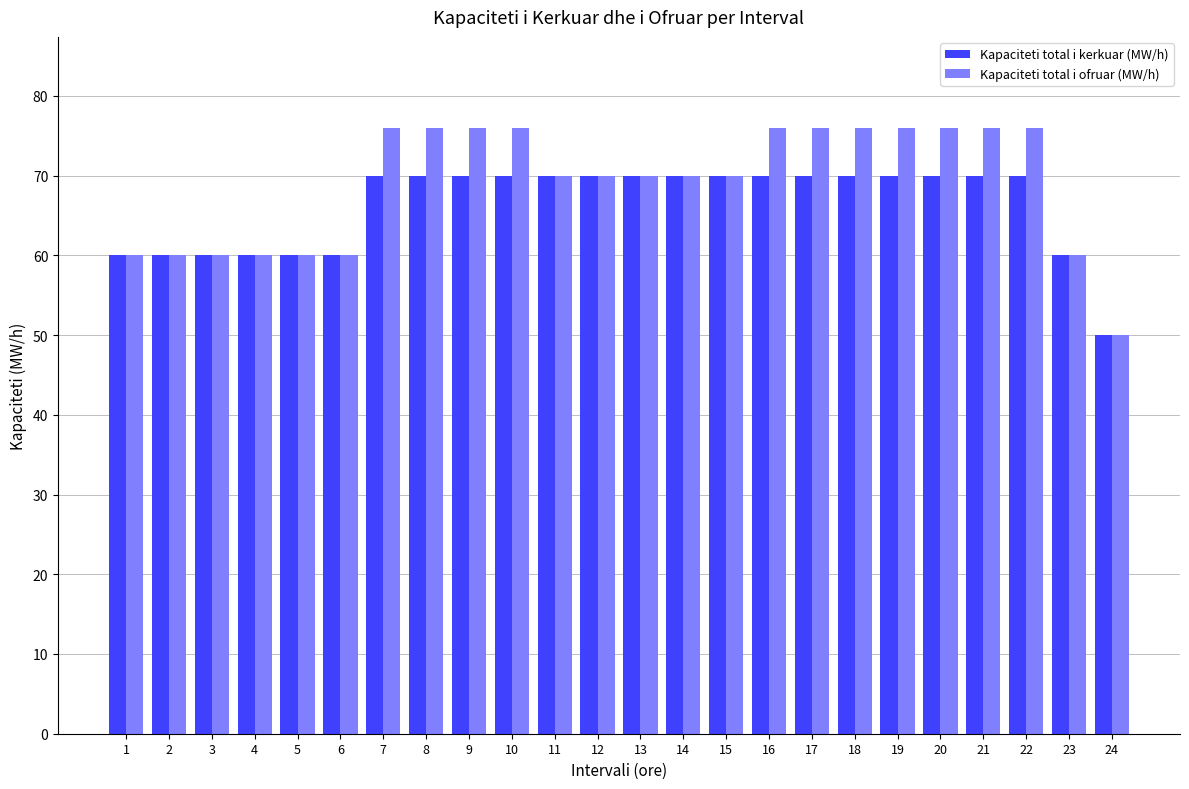

How many values in the Kapaciteti total i kerkuar (MW/h) series are below 70?

8